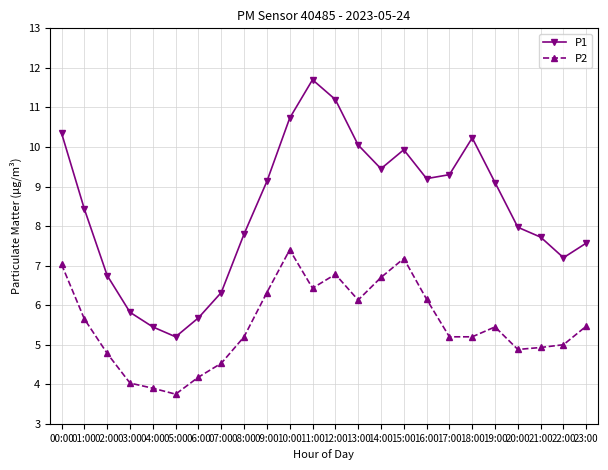

What is the total value across all series at 08:00?

13.0